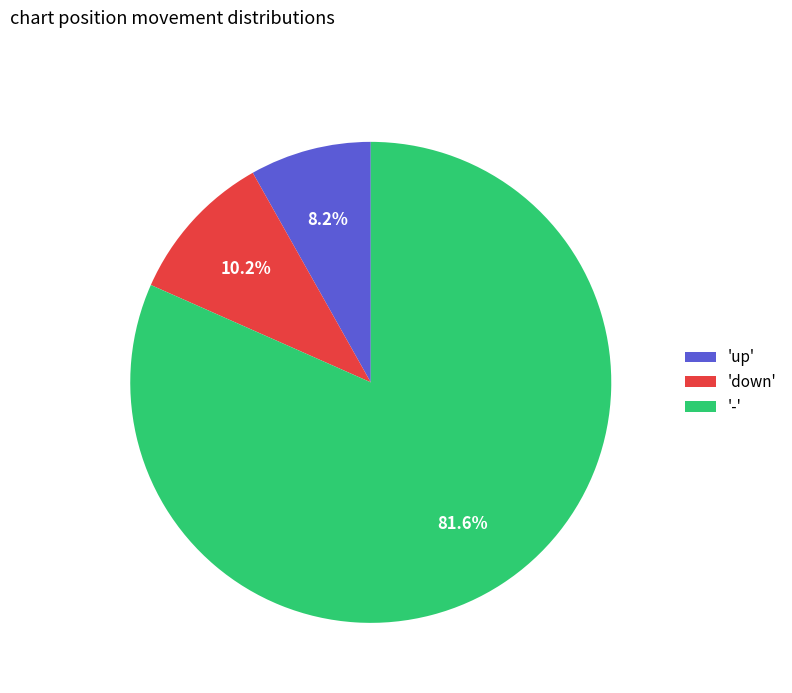

How many slices are in this pie chart?

3